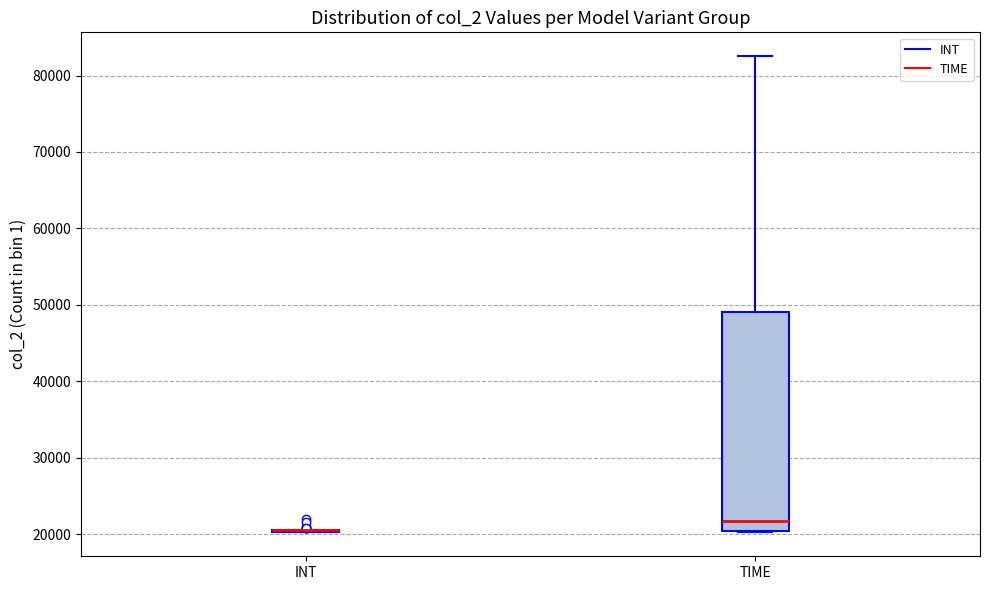

Where is the lower edge of the box for TIME on the y-axis? The values are not printed on the chart, so give them approximately, as read against the axis.

20000